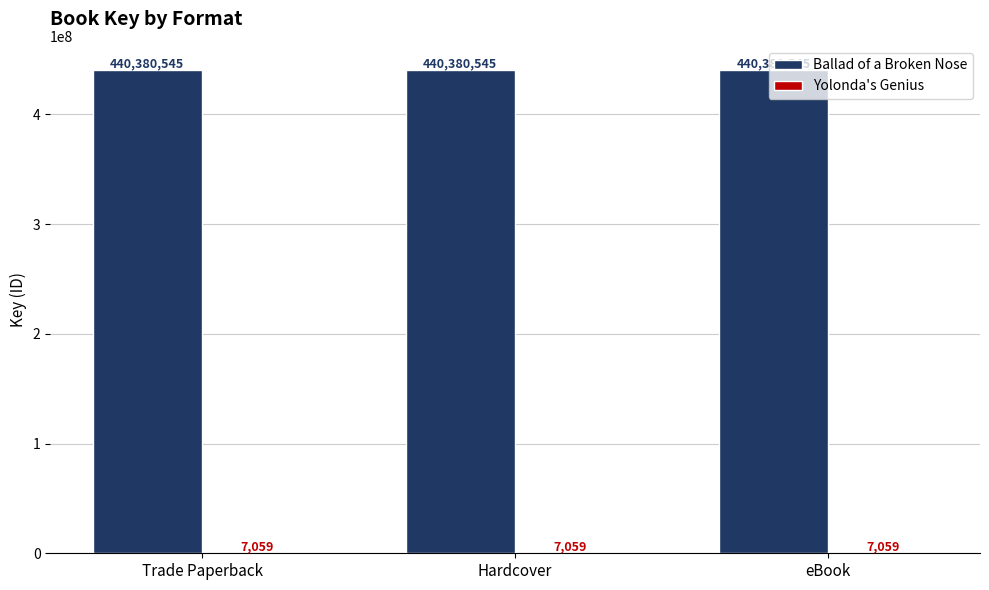

Which series has the largest total across all categories?

Ballad of a Broken Nose